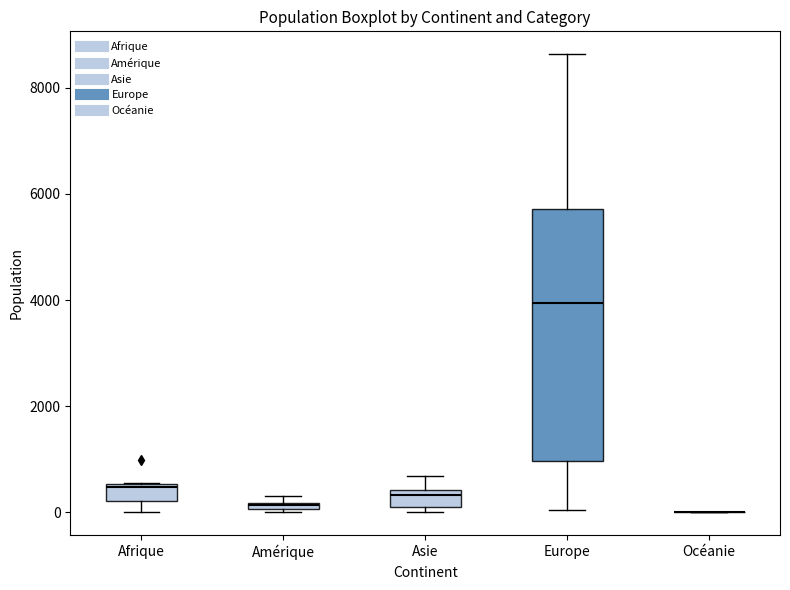

Where does the median line of the box for Afrique sit on the y-axis? The values are not printed on the chart, so give them approximately, as read against the axis.

400